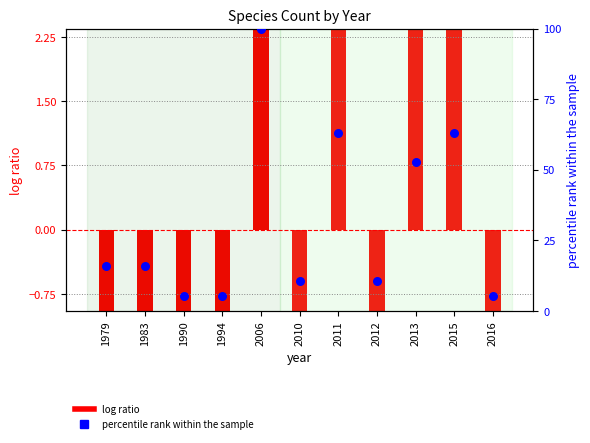

Which series has the largest Y range (max minus min)?

percentile rank within the sample